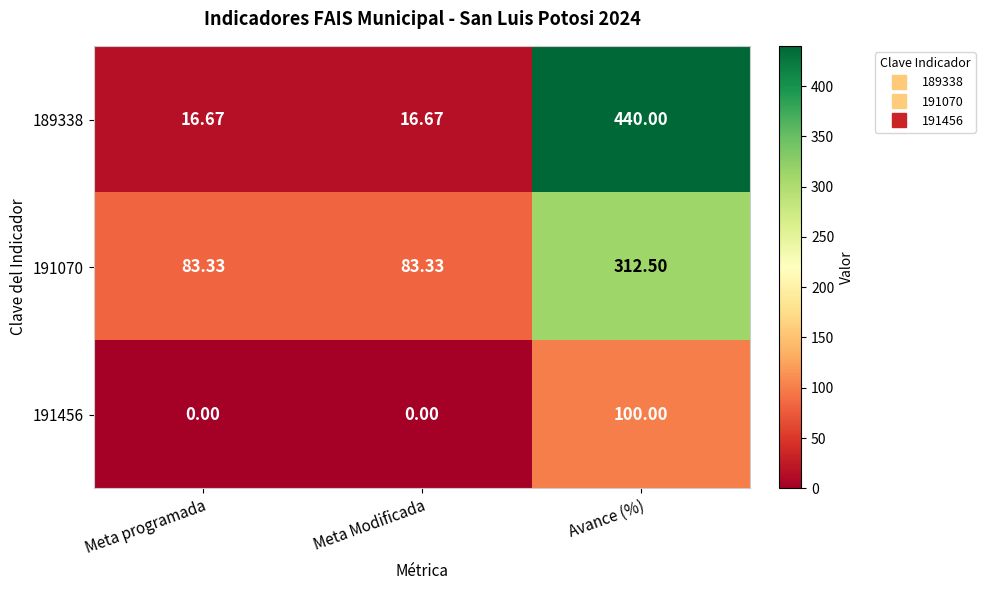

At which category is the sum across all series the highest?

Avance (%)